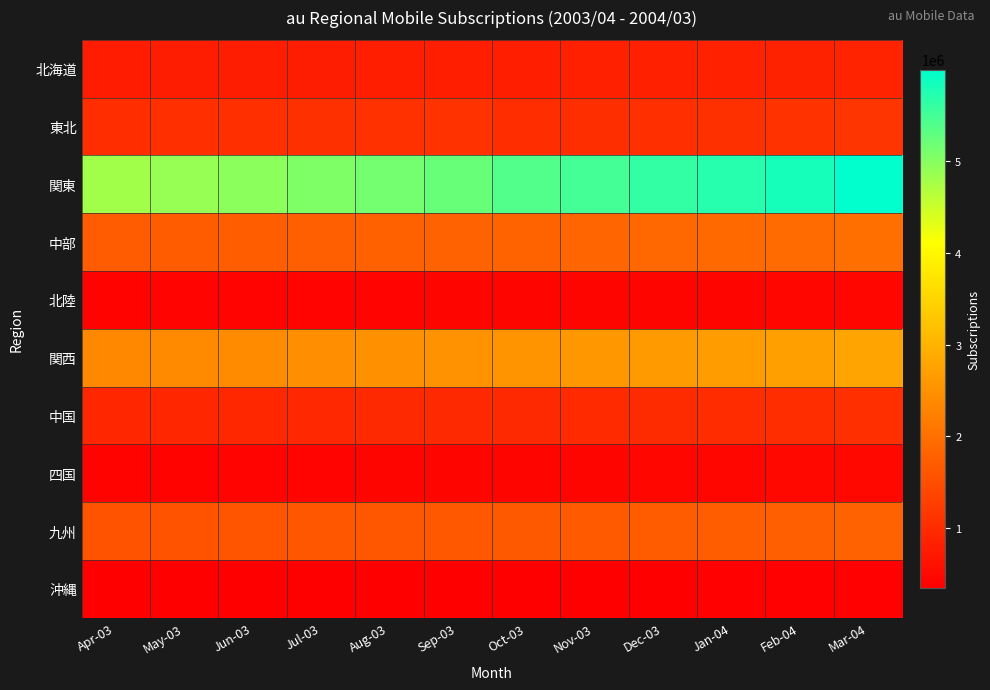

Reading left to right, list all the values displayed in this chart.

北海道: Apr-03=765400	May-03=775400	Jun-03=784100	Jul-03=792600	Aug-03=800000	Sep-03=807200	Oct-03=814800	Nov-03=826400	Dec-03=838900	Jan-04=848700	Feb-04=858600	Mar-04=883600
東北: Apr-03=1025600	May-03=1040400	Jun-03=1053200	Jul-03=1068500	Aug-03=1082700	Sep-03=1093400	Oct-03=1019900	Nov-03=1035200	Dec-03=1053500	Jan-04=1070800	Feb-04=1091100	Mar-04=1130900
関東: Apr-03=4801200	May-03=4877300	Jun-03=4964500	Jul-03=5054600	Aug-03=5139400	Sep-03=5218500	Oct-03=5389000	Nov-03=5491300	Dec-03=5619500	Jan-04=5714200	Feb-04=5827900	Mar-04=5999100
中部: Apr-03=1700600	May-03=1713200	Jun-03=1729600	Jul-03=1751900	Aug-03=1779000	Sep-03=1802400	Oct-03=1823800	Nov-03=1852000	Dec-03=1883300	Jan-04=1909000	Feb-04=1942600	Mar-04=1998100
北陸: Apr-03=409300	May-03=411500	Jun-03=413900	Jul-03=416700	Aug-03=420000	Sep-03=422900	Oct-03=425900	Nov-03=429800	Dec-03=435100	Jan-04=438900	Feb-04=444300	Mar-04=456500
関西: Apr-03=2361000	May-03=2392900	Jun-03=2425500	Jul-03=2458700	Aug-03=2488700	Sep-03=2517900	Oct-03=2545000	Nov-03=2582400	Dec-03=2626600	Jan-04=2663900	Feb-04=2706000	Mar-04=2775100
中国: Apr-03=916200	May-03=924900	Jun-03=933700	Jul-03=943900	Aug-03=952800	Sep-03=961500	Oct-03=968700	Nov-03=980100	Dec-03=994900	Jan-04=1006100	Feb-04=1019200	Mar-04=1046200
四国: Apr-03=403800	May-03=409300	Jun-03=414500	Jul-03=420600	Aug-03=426400	Sep-03=431000	Oct-03=435800	Nov-03=442300	Dec-03=450900	Jan-04=457900	Feb-04=466400	Mar-04=481700
九州: Apr-03=1570600	May-03=1587700	Jun-03=1604400	Jul-03=1623900	Aug-03=1639400	Sep-03=1650000	Oct-03=1665800	Nov-03=1685700	Dec-03=1709400	Jan-04=1731800	Feb-04=1756900	Mar-04=1811200
沖縄: Apr-03=344200	May-03=347400	Jun-03=350100	Jul-03=352900	Aug-03=355800	Sep-03=357800	Oct-03=359700	Nov-03=362500	Dec-03=365200	Jan-04=367900	Feb-04=370000	Mar-04=376400